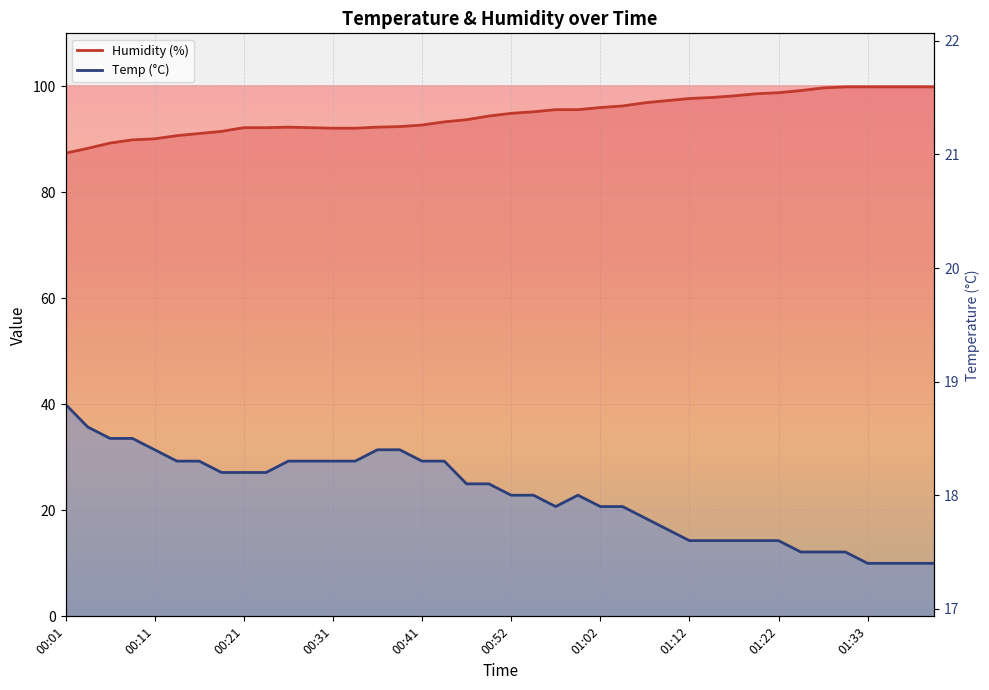

What position from the right is 00:01?

40